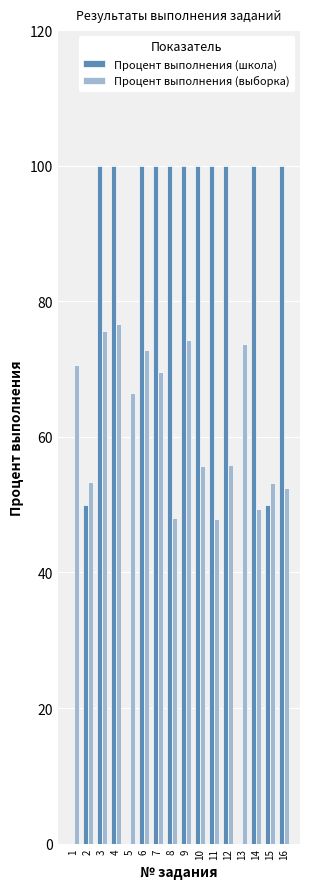

What is the maximum value shown in the chart?

100.0